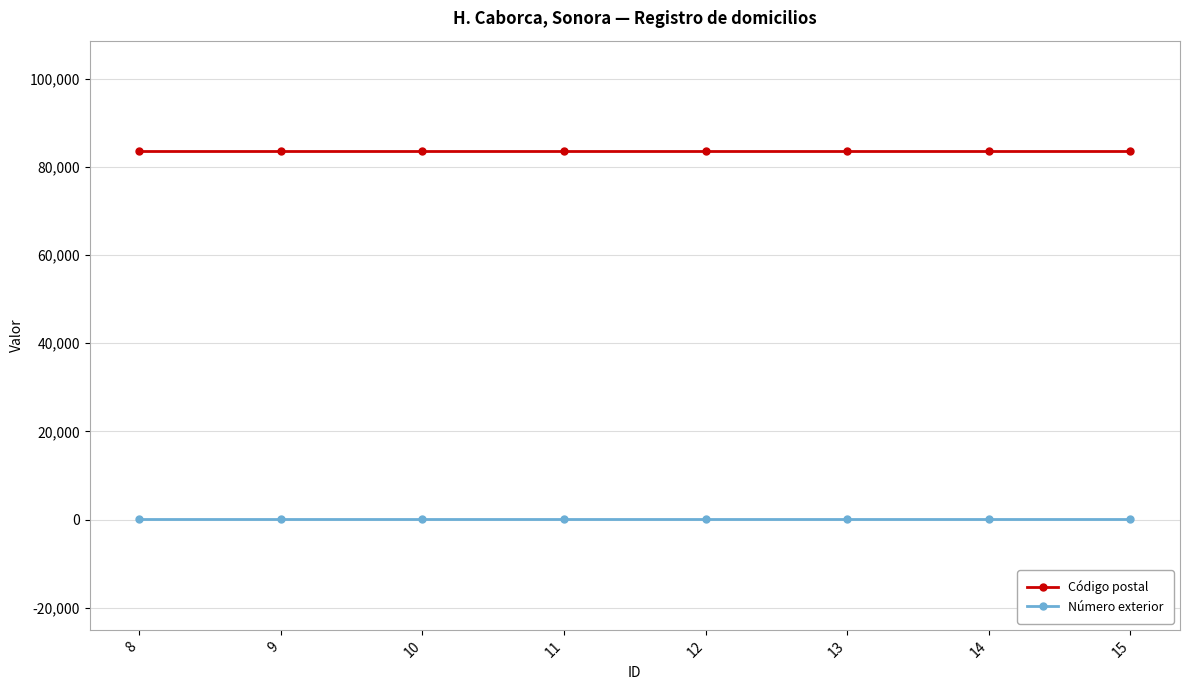

What is the value of the Código postal point at the 2nd from the left?

83600